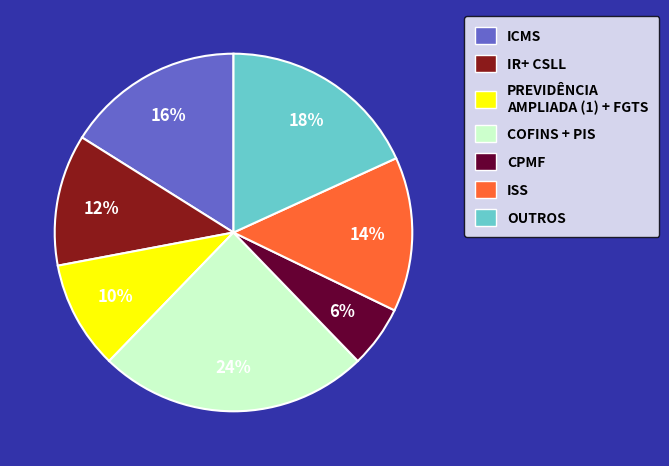

The ISS slice represents 26% of the pie. True or false?

False